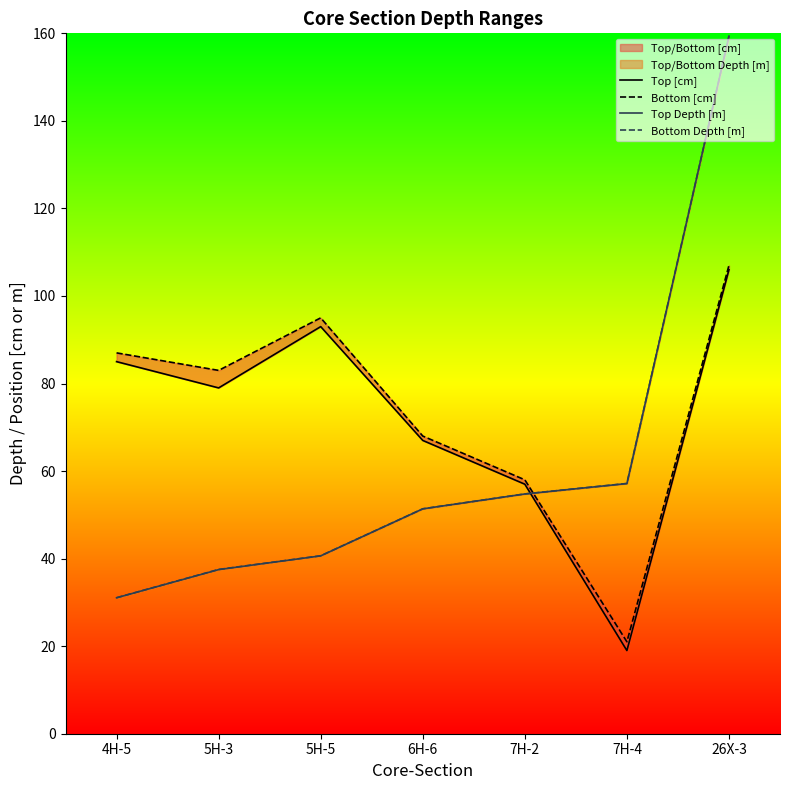

Rank the categories by Bottom Depth [m] value from highest to lowest.

26X-3, 7H-4, 7H-2, 6H-6, 5H-5, 5H-3, 4H-5